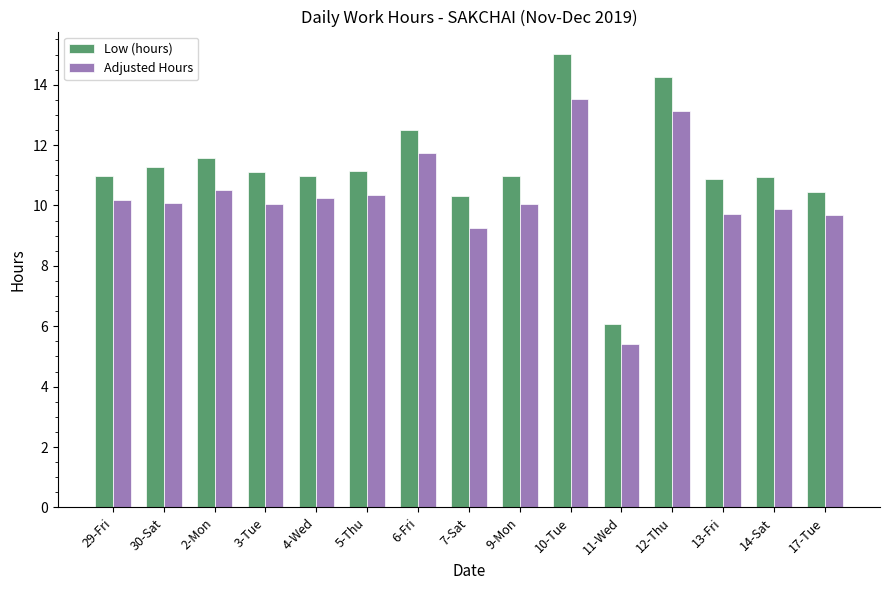

What is the difference between the second highest and minimum values in the Adjusted Hours series?

7.7